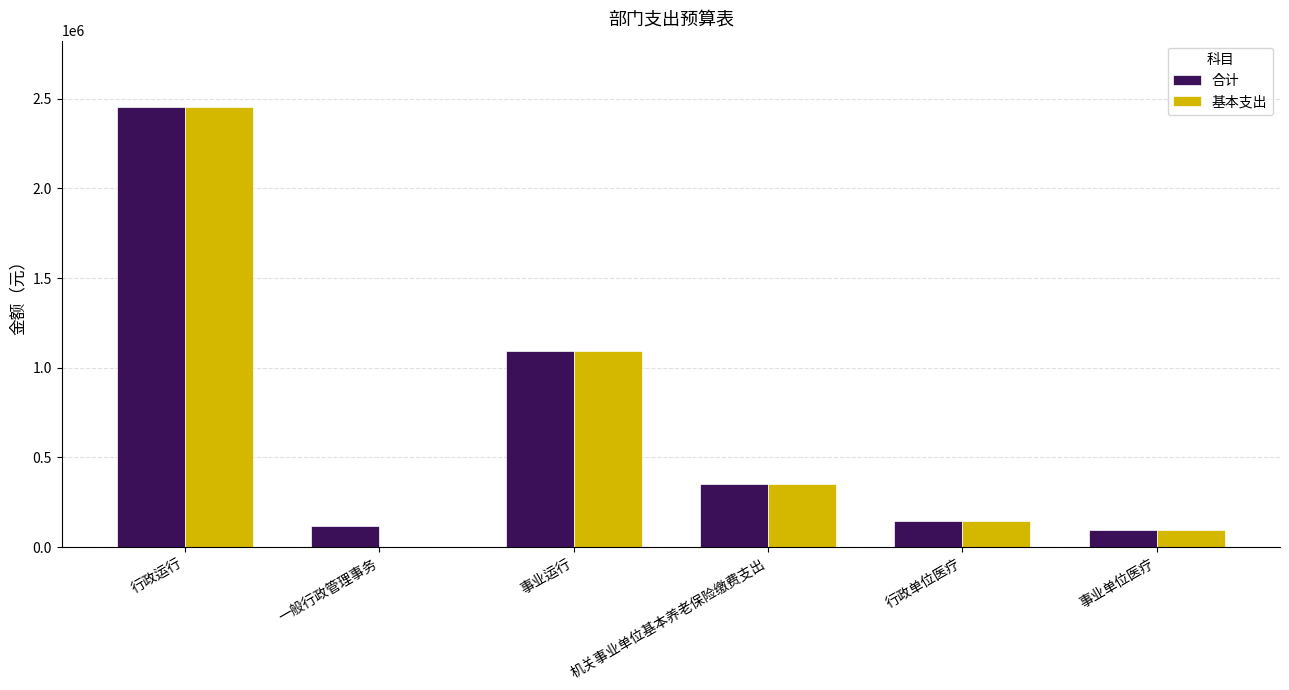

What is the sum of all 基本支出 values?

4143484.3